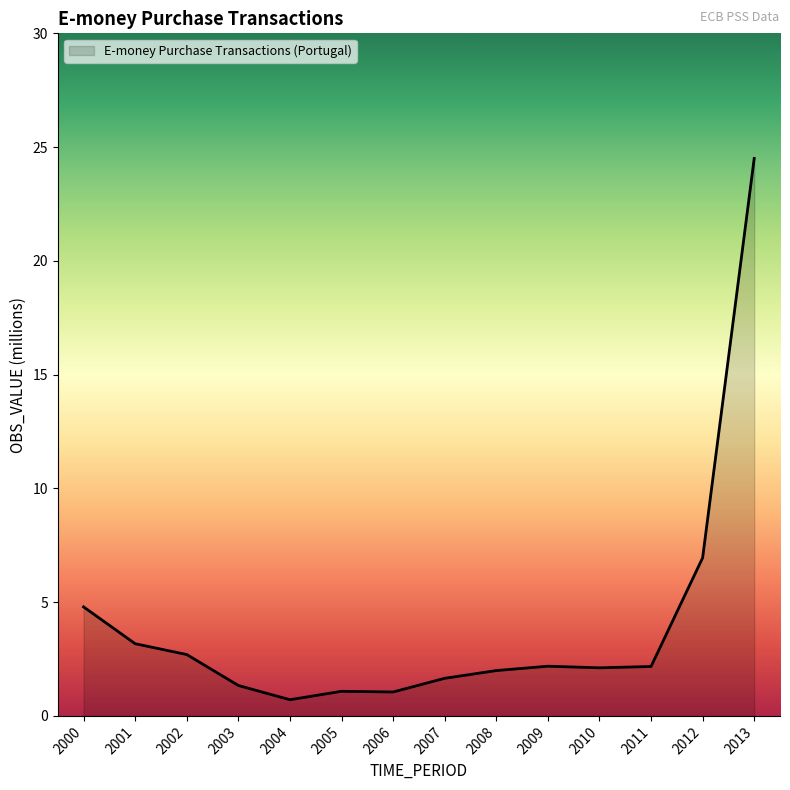

True or false: the data shows 2.2 at 2001.

False